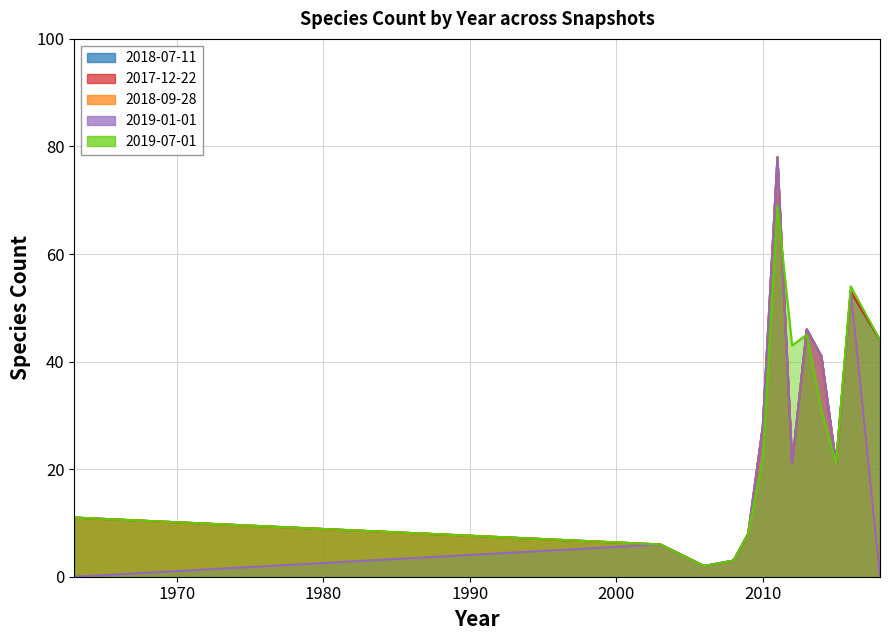

Read the 2019-01-01 value at 2013.

46